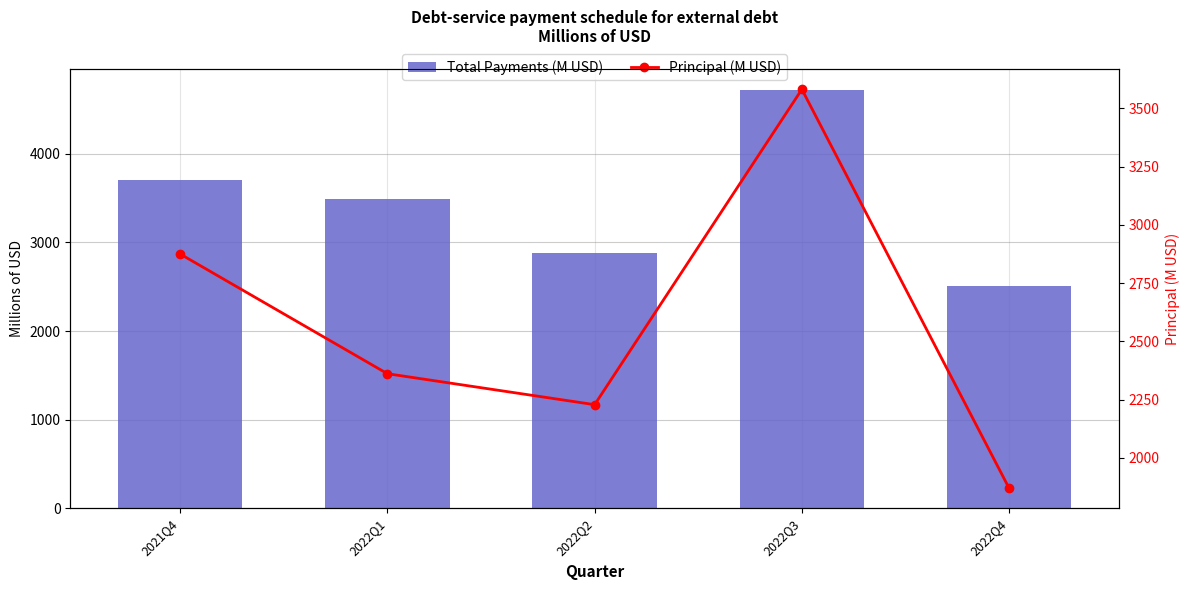

Read the Total Payments (M USD) value at 2021Q4.

3700.5